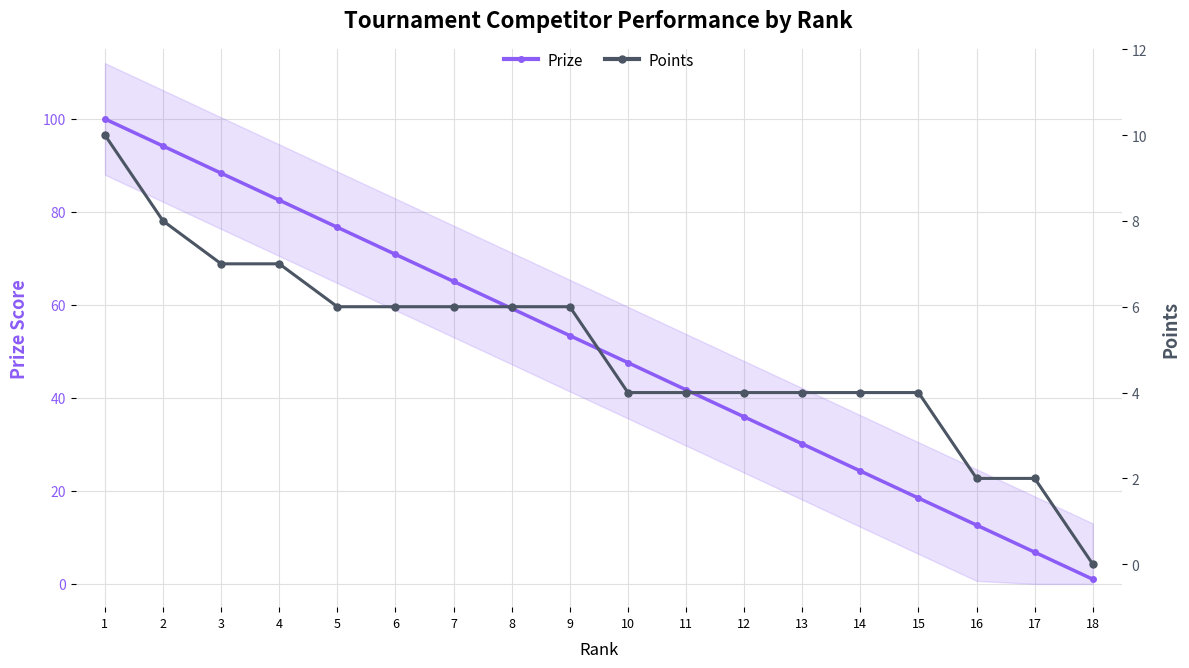

Which series changed the most between 6 and 9?

Prize